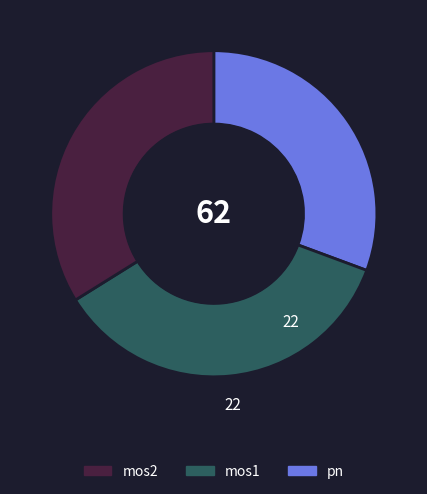

Is there any slice that represents more than half of the pie?

No